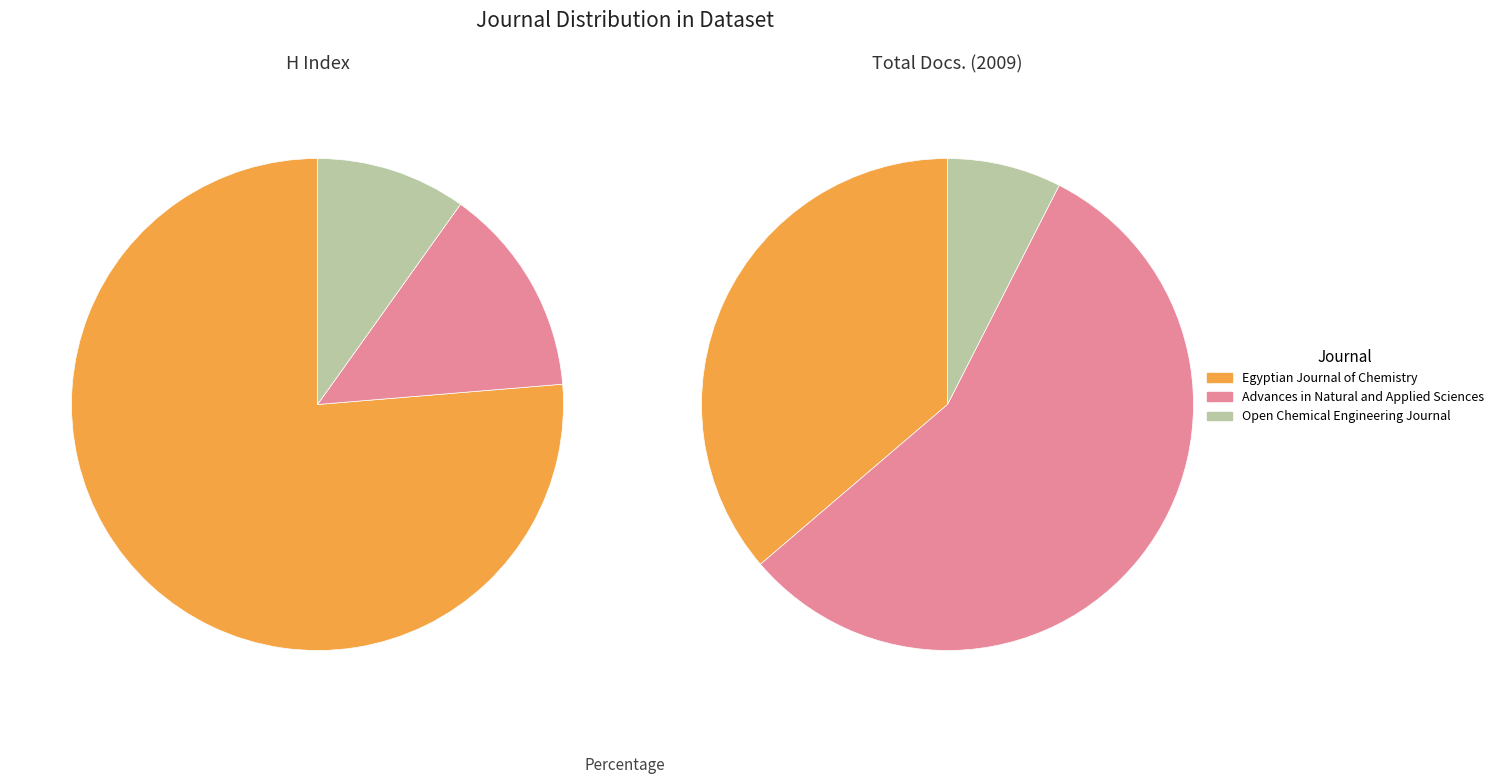

What is the change in value from Egyptian Journal of Chemistry to Advances in Natural and Applied Sciences?

-95